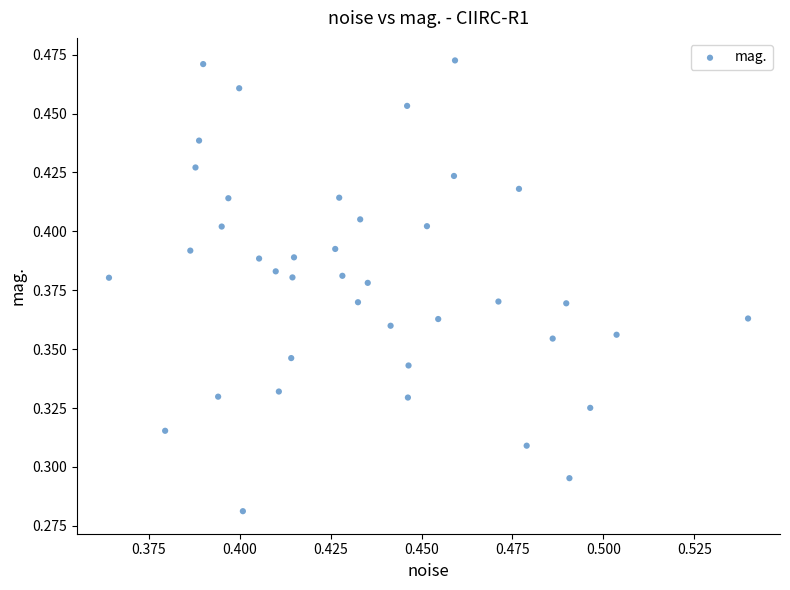

How many points are shown in the scatter plot?

40